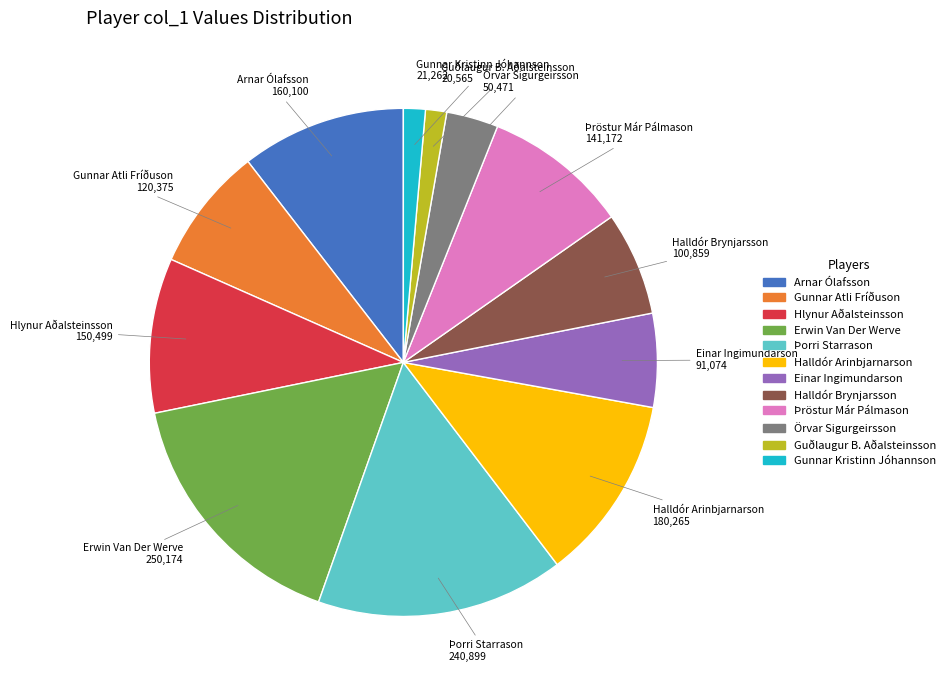

Combined, do Guðlaugur B. Aðalsteinsson and Hlynur Aðalsteinsson account for over 50%?

No